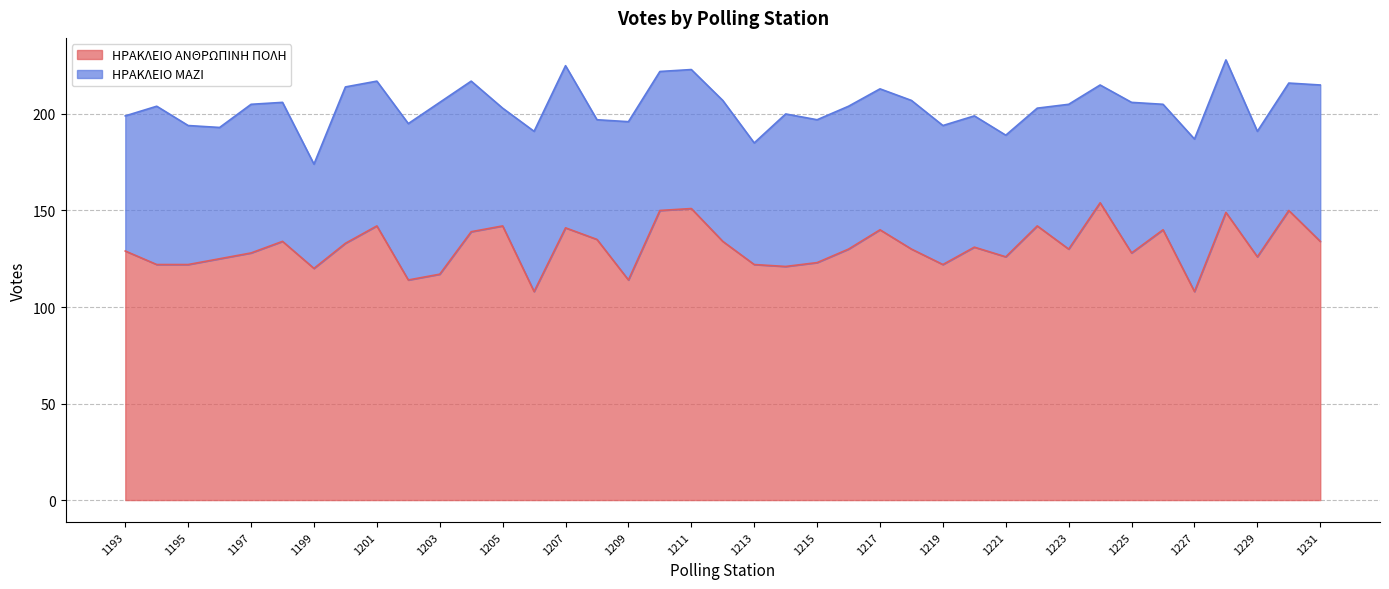

Where is the data nearest to the value 131?

1220